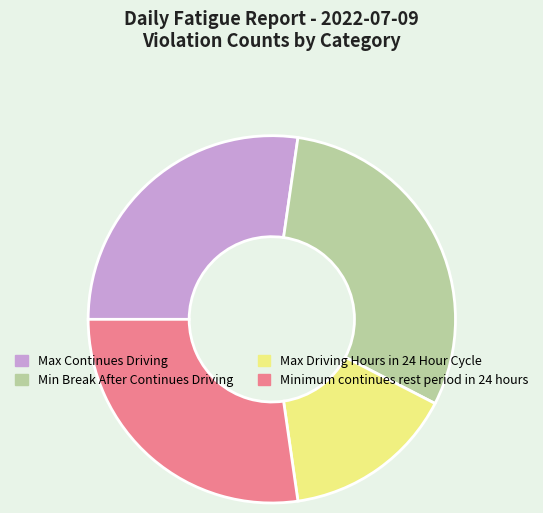

Do Max Driving Hours in 24 Hour Cycle and Minimum continues rest period in 24 hours together represent more than half of the pie?

No